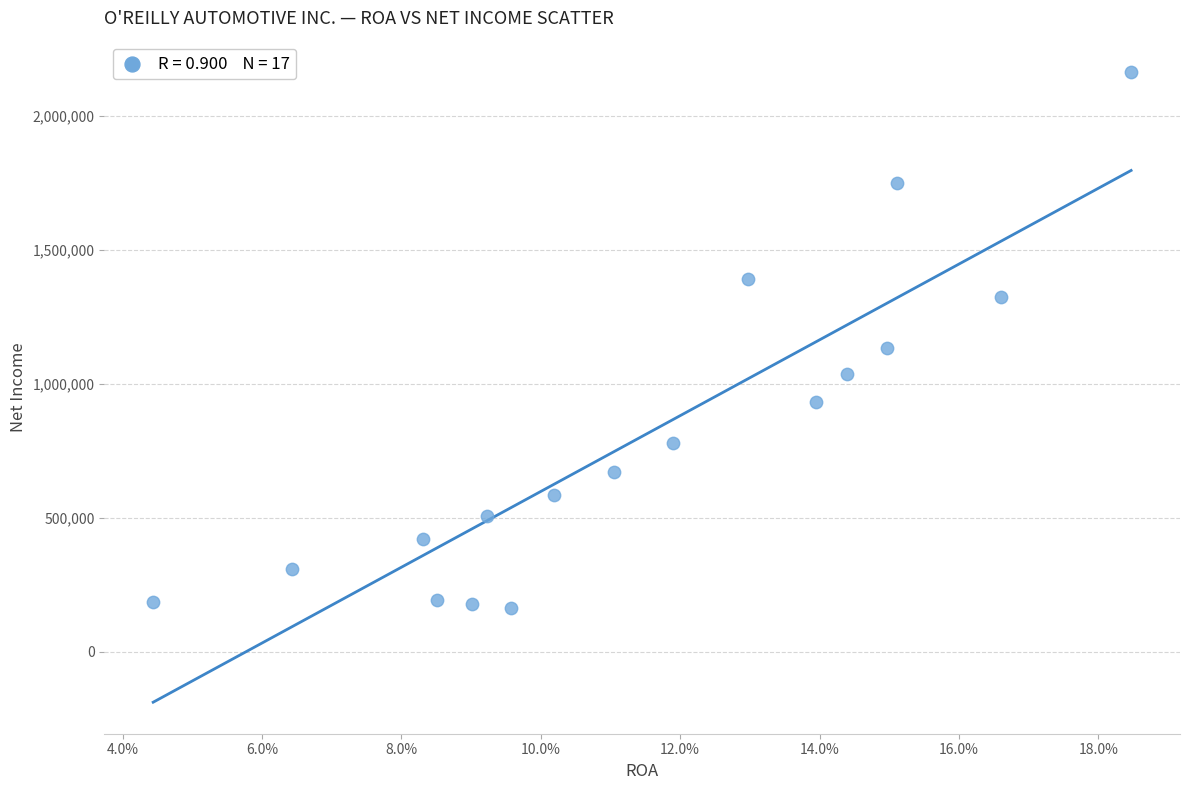

What Y value in the scatter plot is closest to 1164475?

1133804